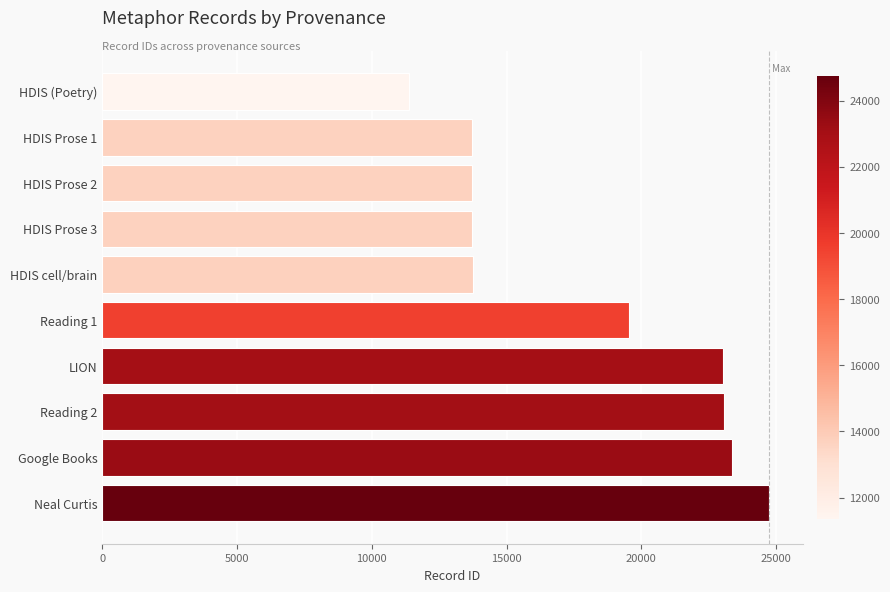

What value does the data have at HDIS Prose 1?

13705